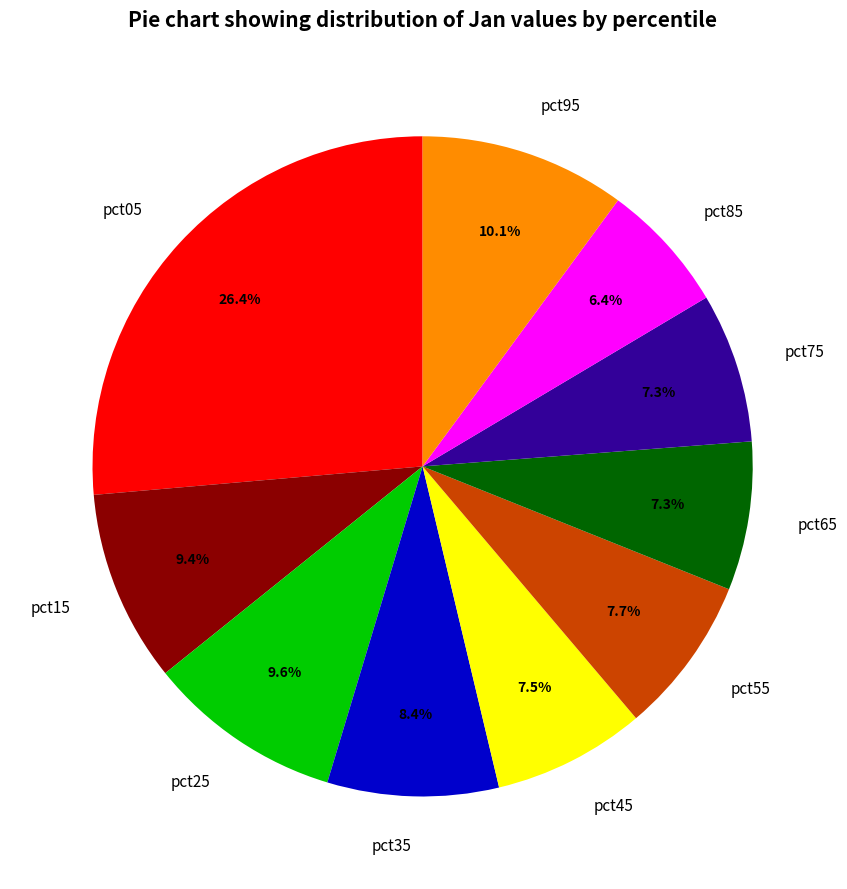

Which slice is the smallest?

pct85